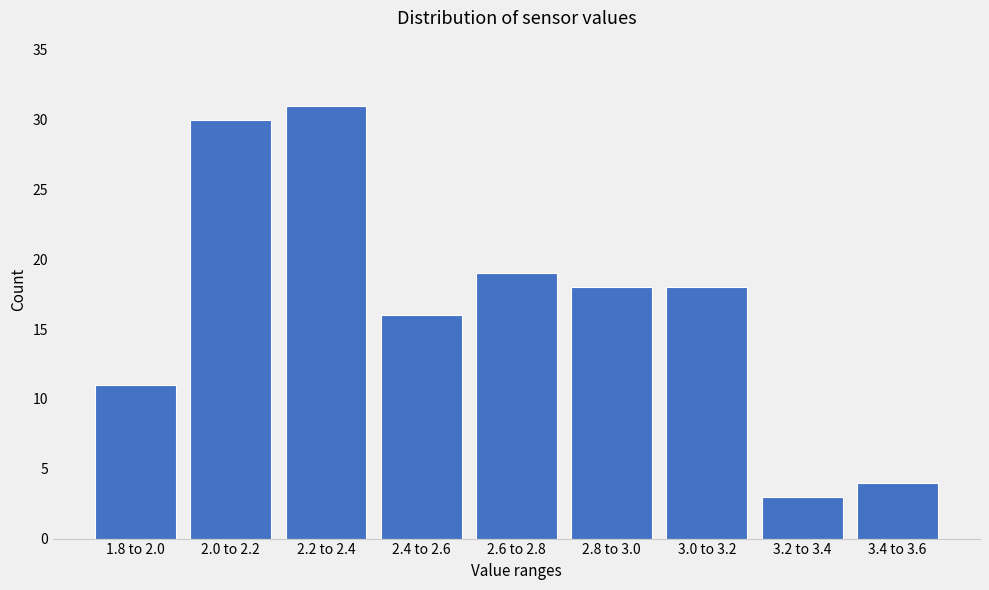

Reading right to left, what are all the values shown in this chart?

4	3	18	18	19	16	31	30	11